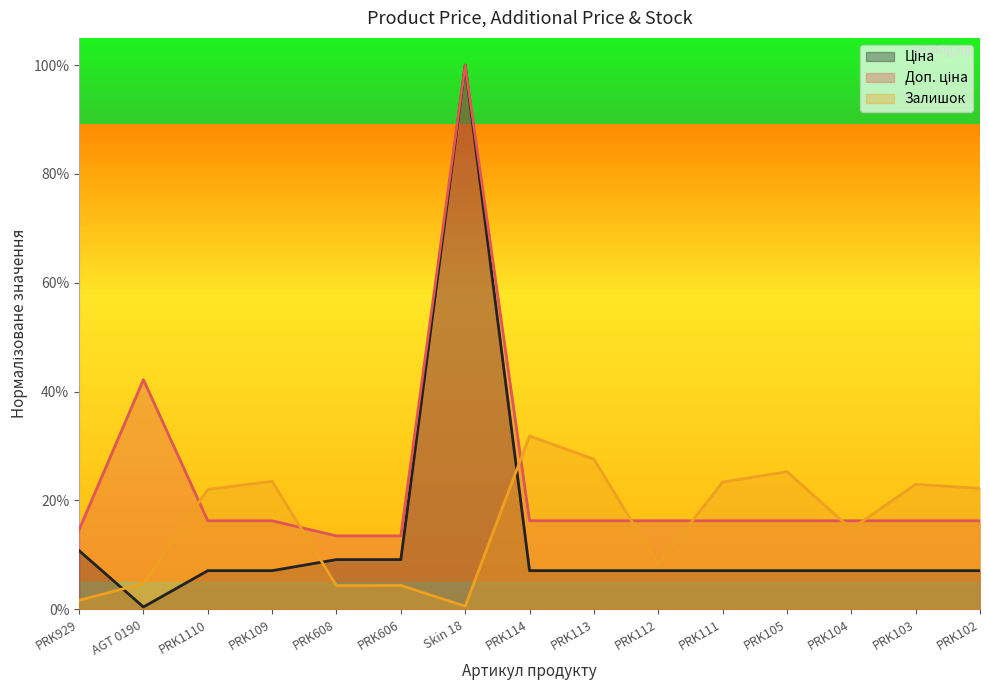

What is the difference between the second highest and second lowest values in the Доп. ціна series?

0.3